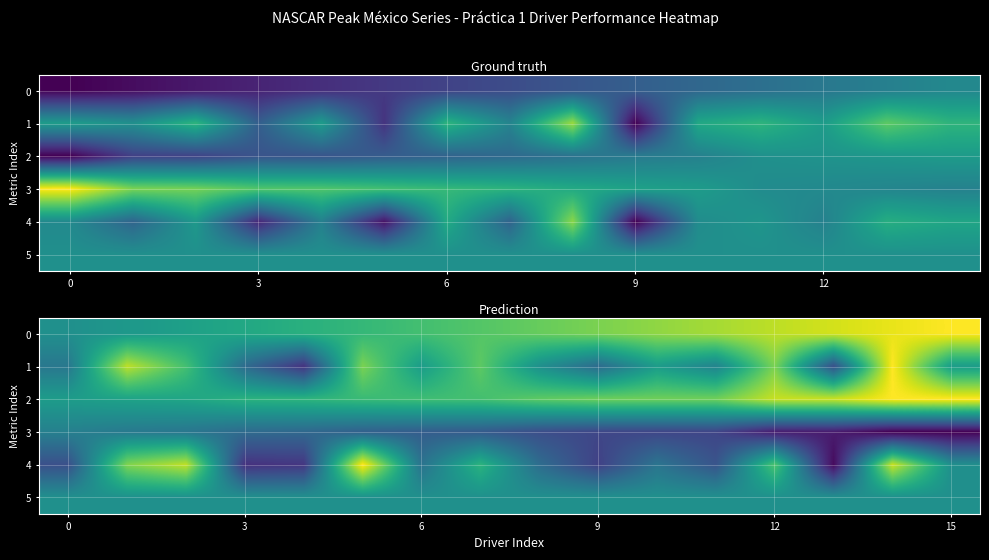

What is the maximum value shown in the chart?

1.0